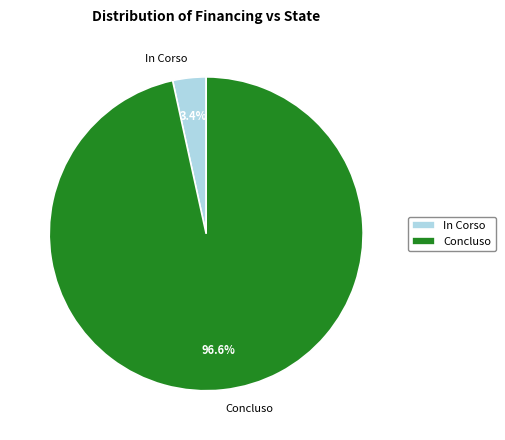

Does Concluso account for over 50% of the chart?

Yes